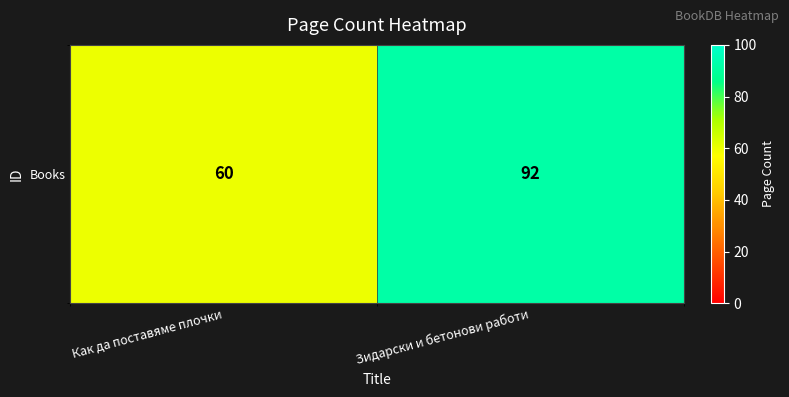

Rank the categories by value from lowest to highest.

Как да поставяме плочки, Зидарски и бетонови работи